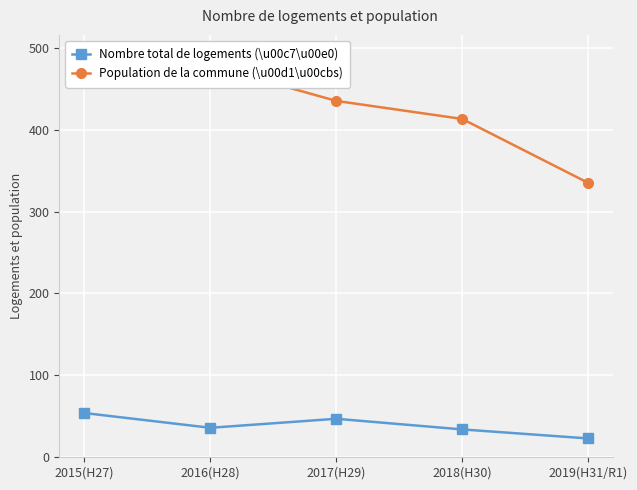

What is the smallest value displayed?

23